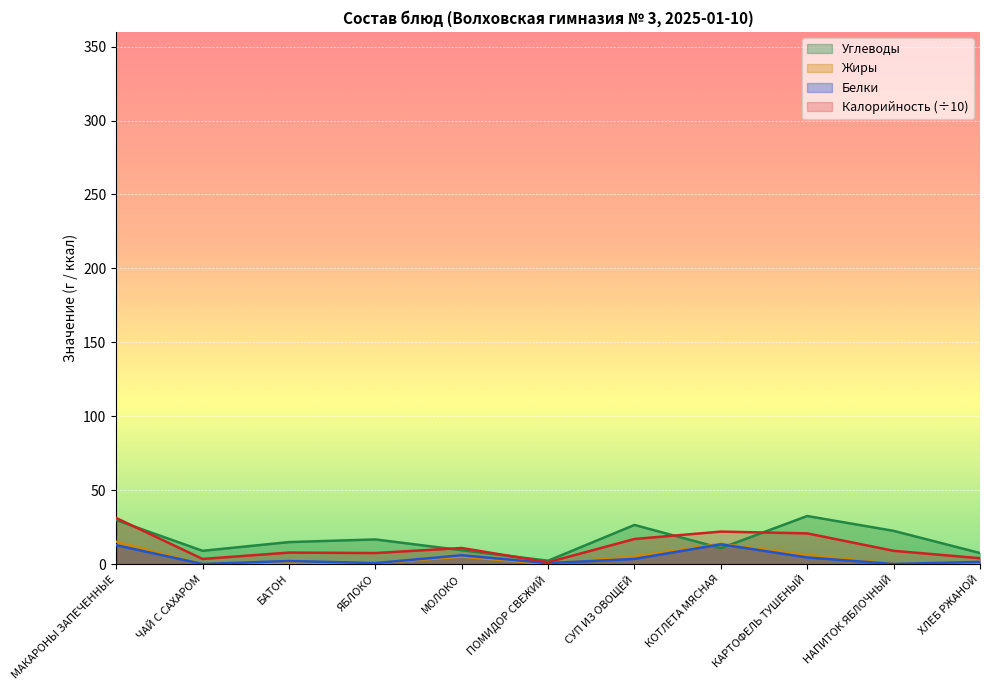

Is the value of Калорийность at ЧАЙ С САХАРОМ greater than the value of Белки at СУП ИЗ ОВОЩЕЙ?

No